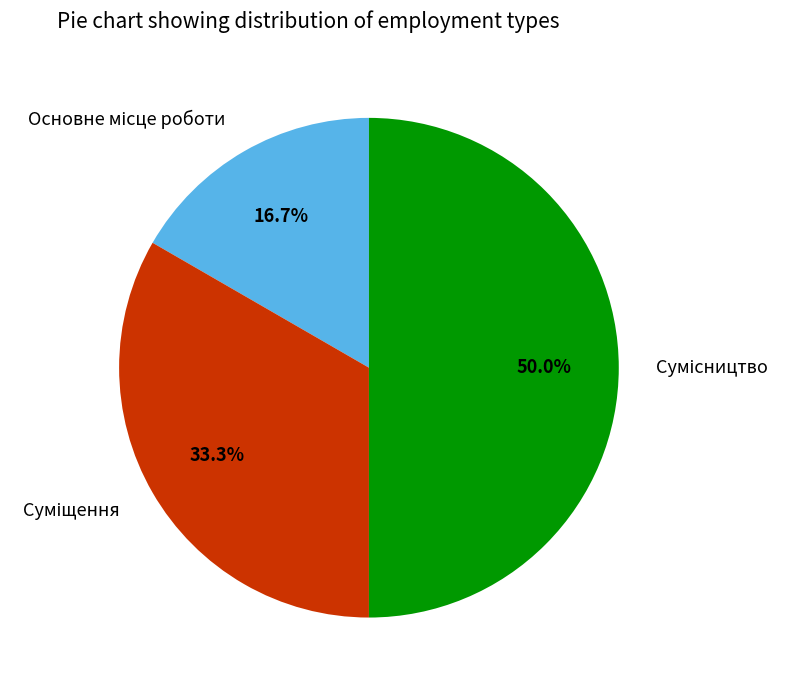

How many slices are in this pie chart?

3